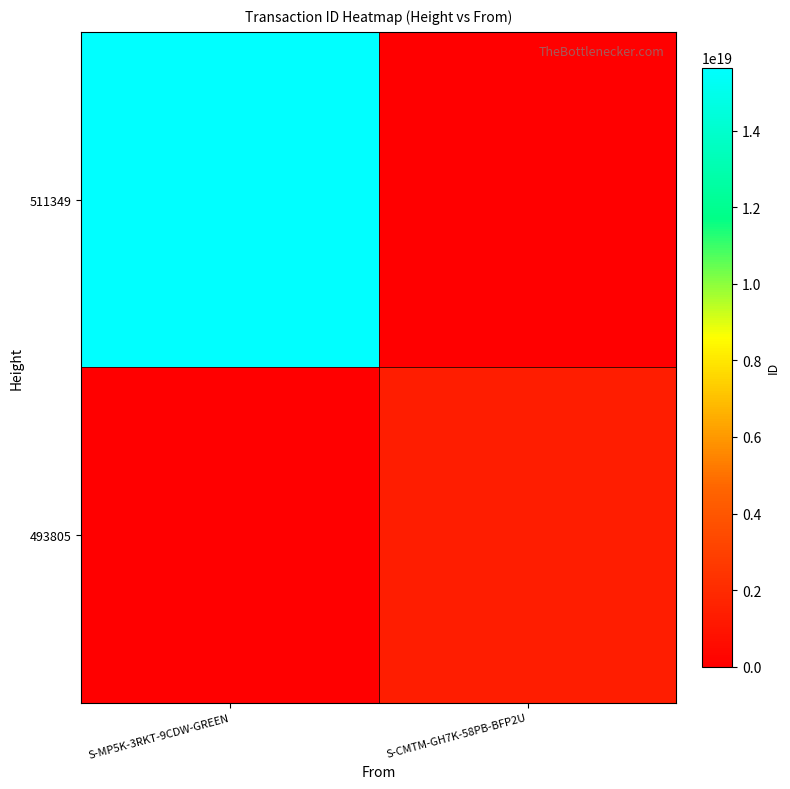

At how many categories does at least one series exceed 12424396259248928768?

1